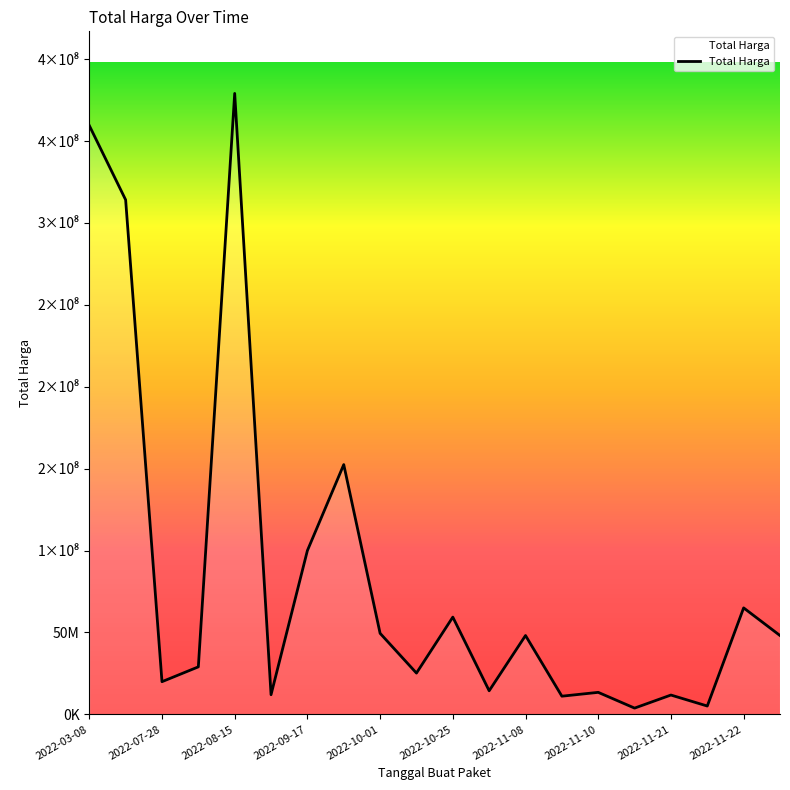

Is this an area chart (filled region under the line)?

Yes